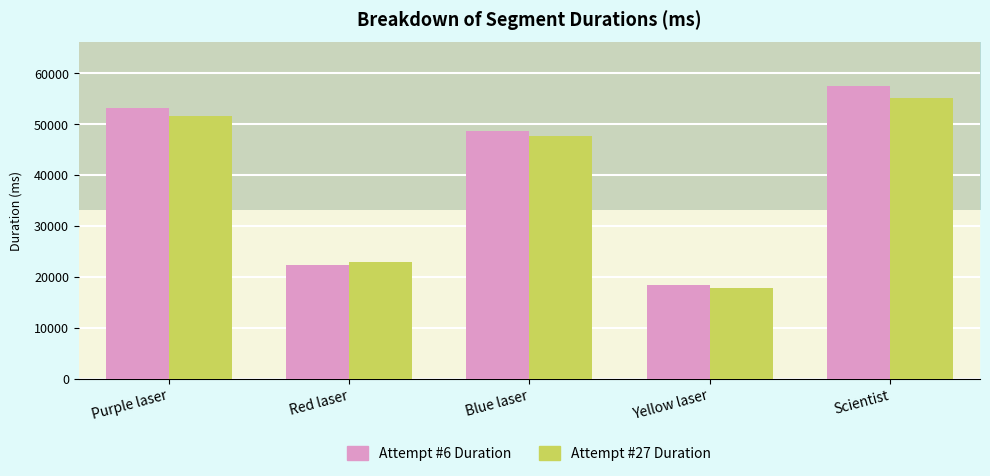

Which series has the largest range (max minus min)?

Attempt #6 Duration